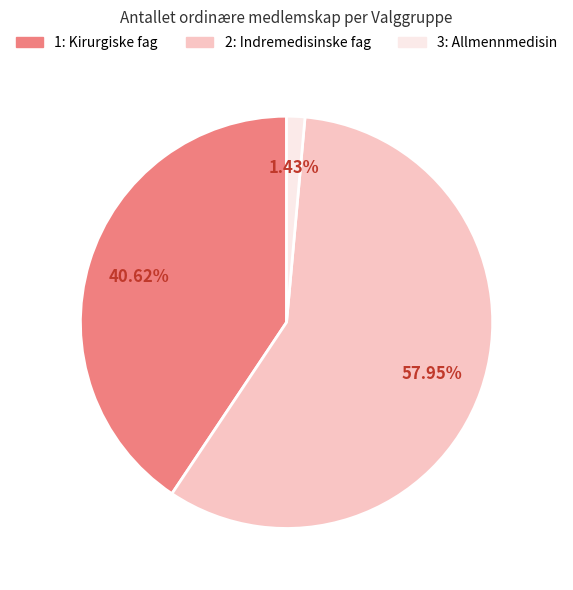

Rank the categories by value from lowest to highest.

3: Allmennmedisin, 1: Kirurgiske fag, 2: Indremedisinske fag